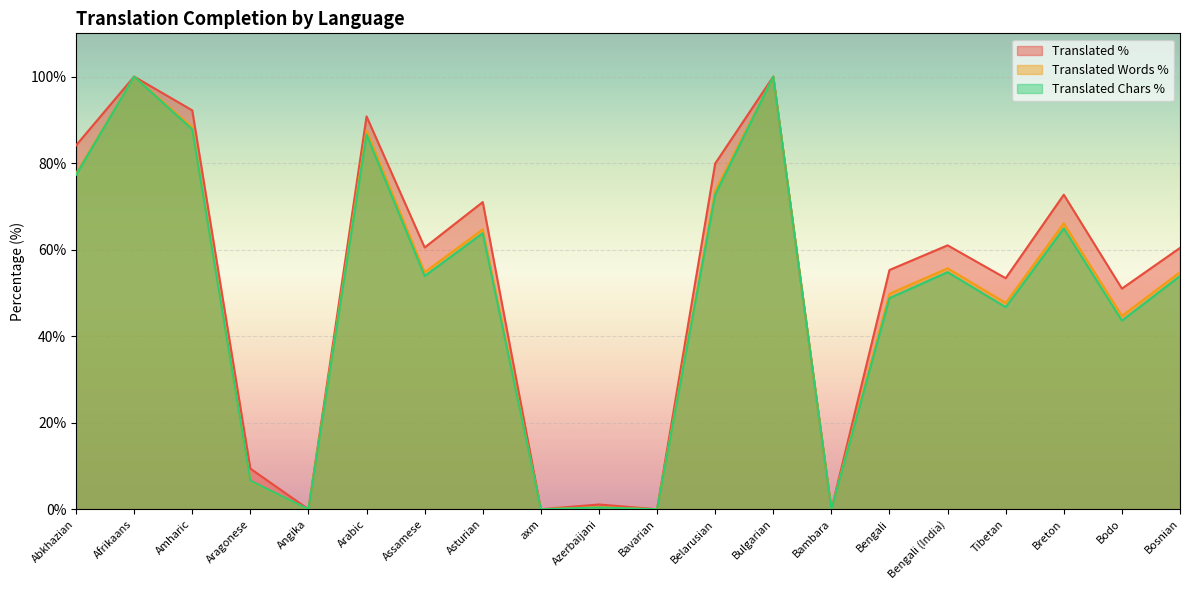

True or false: translated_words_percent and translated_percent cross at least once.

False